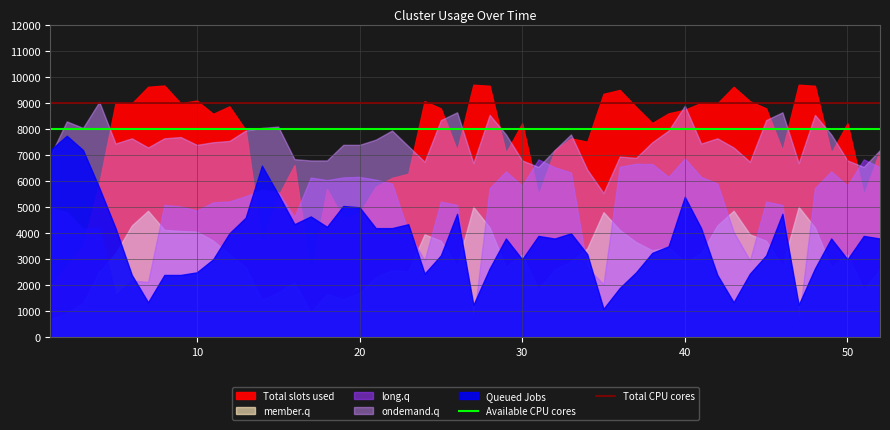

Is it true that Available CPU cores equals 14080 at 0?

False